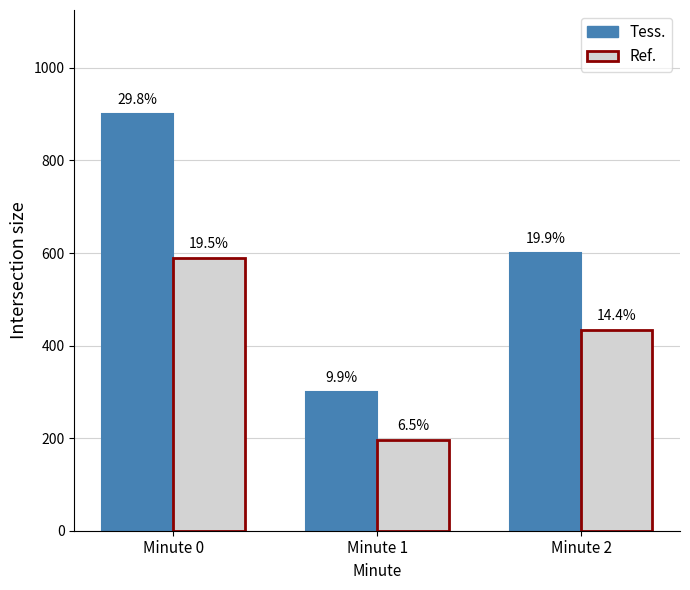

How many bars are there in each group?

2